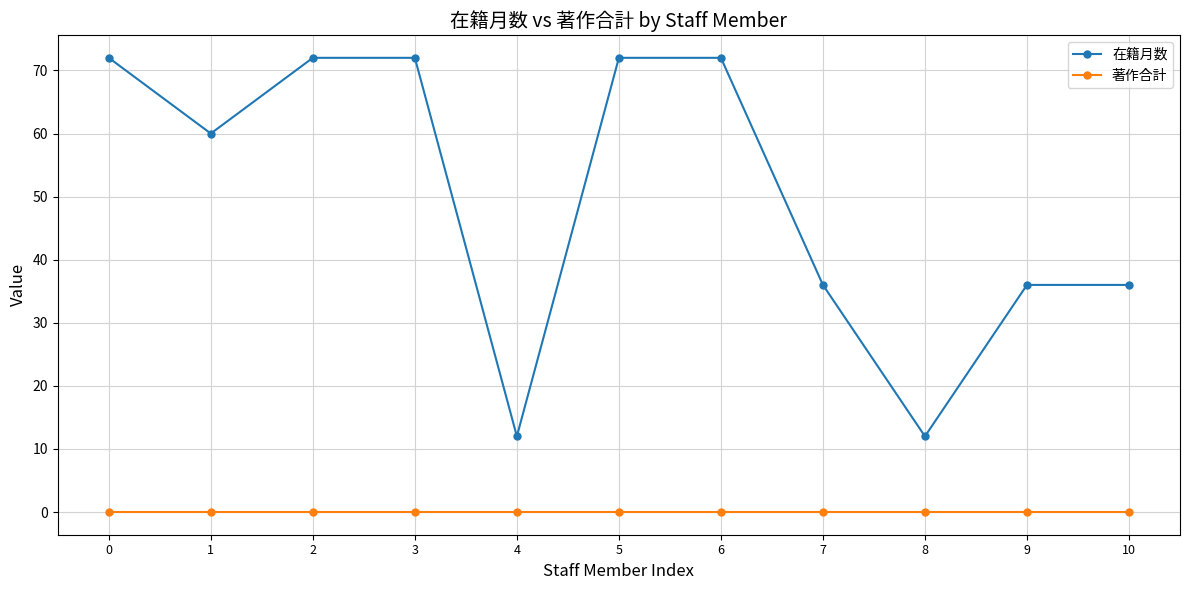

Reading right to left, extract all data points from this chart.

在籍月数: 36	36	12	36	72	72	12	72	72	60	72
著作合計: 0	0	0	0	0	0	0	0	0	0	0